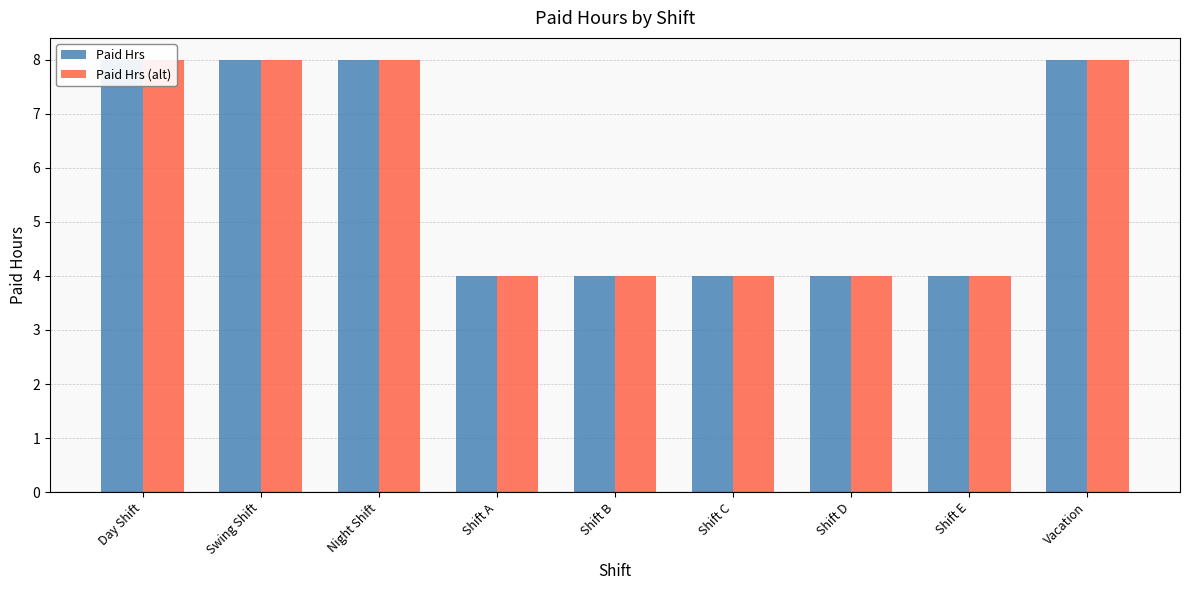

List the labels in order of Paid Hrs value, smallest first.

Shift A, Shift B, Shift C, Shift D, Shift E, Day Shift, Swing Shift, Night Shift, Vacation